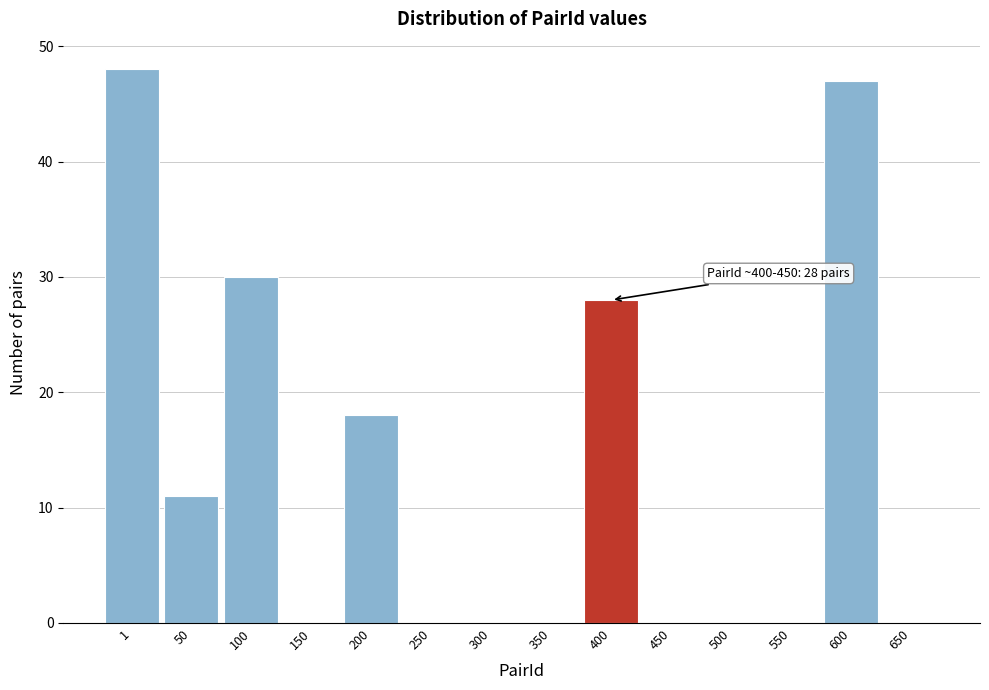

Reading left to right, transcribe all the data shown in this chart.

1=48	50=11	100=30	150=0	200=18	250=0	300=0	350=0	400=28	450=0	500=0	550=0	600=47	650=0